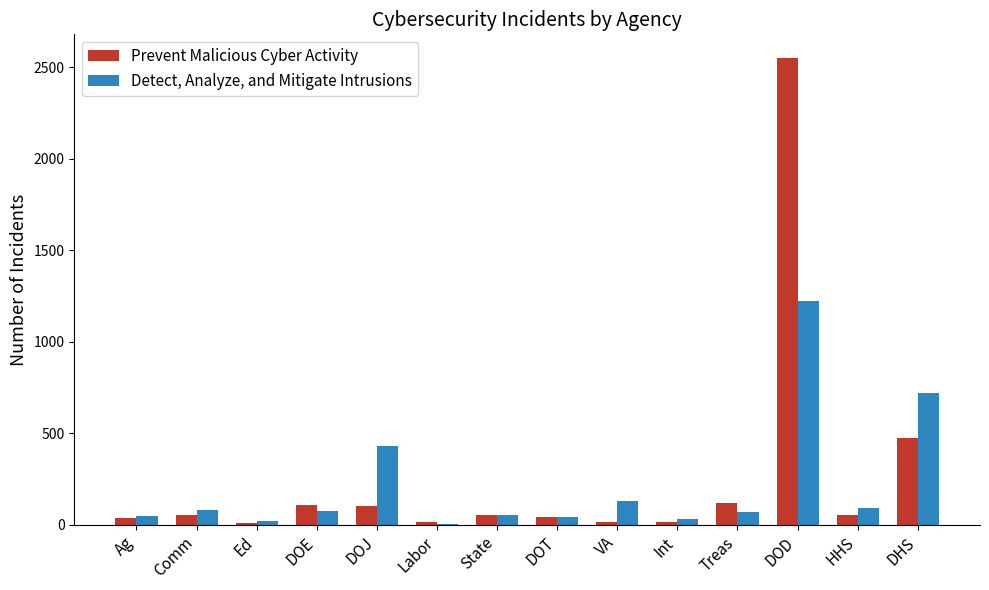

How many distinct data groups are displayed?

2